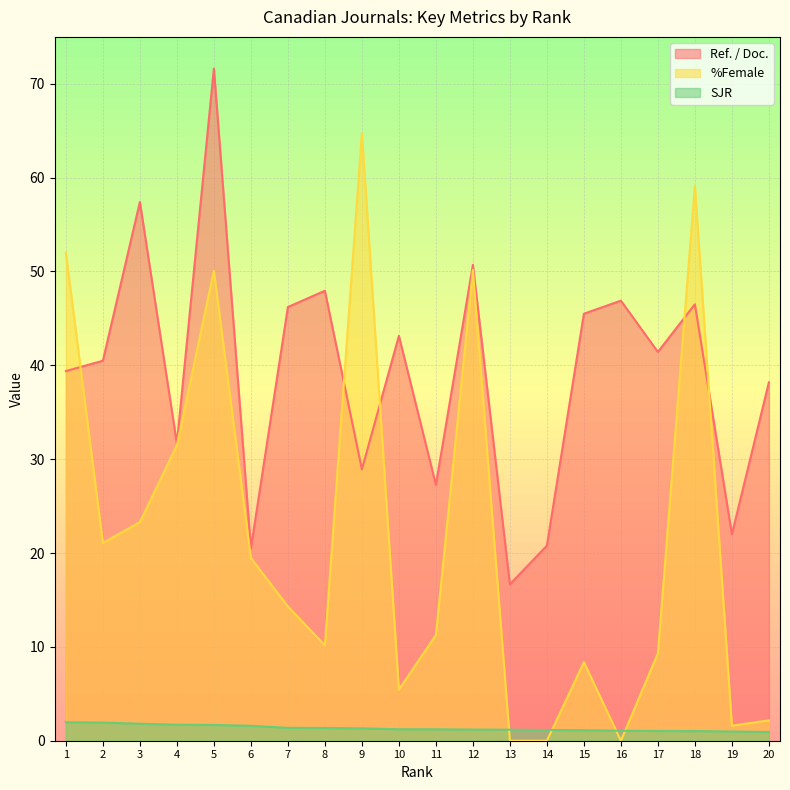

At which label does SJR reach its peak?

1